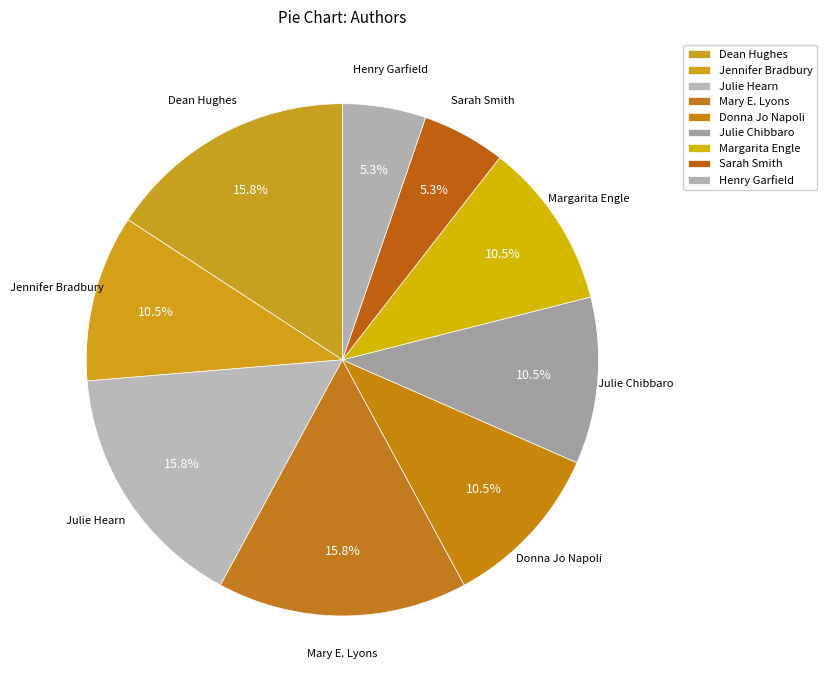

Which category has the smallest portion of the pie?

Sarah Smith